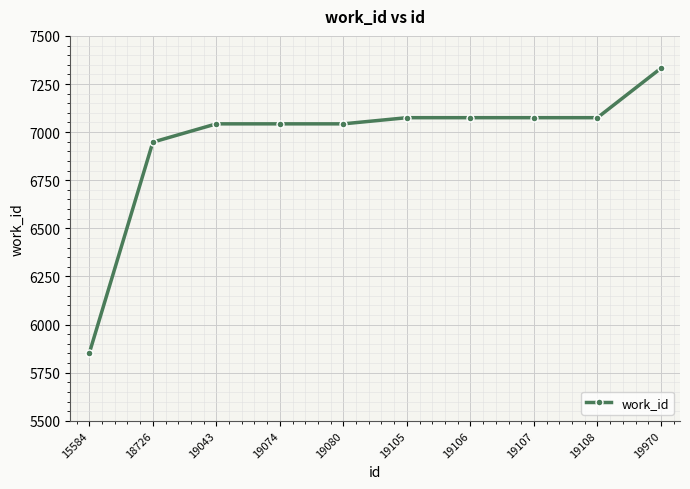

What is the value of the 3rd point from the left?

7043